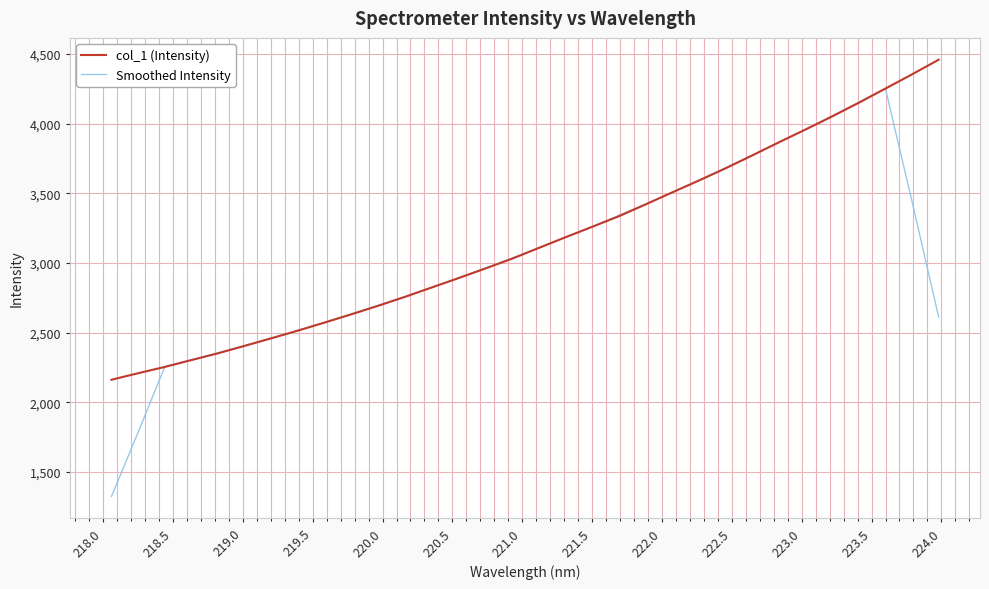

What is the greatest value displayed?

4458.4